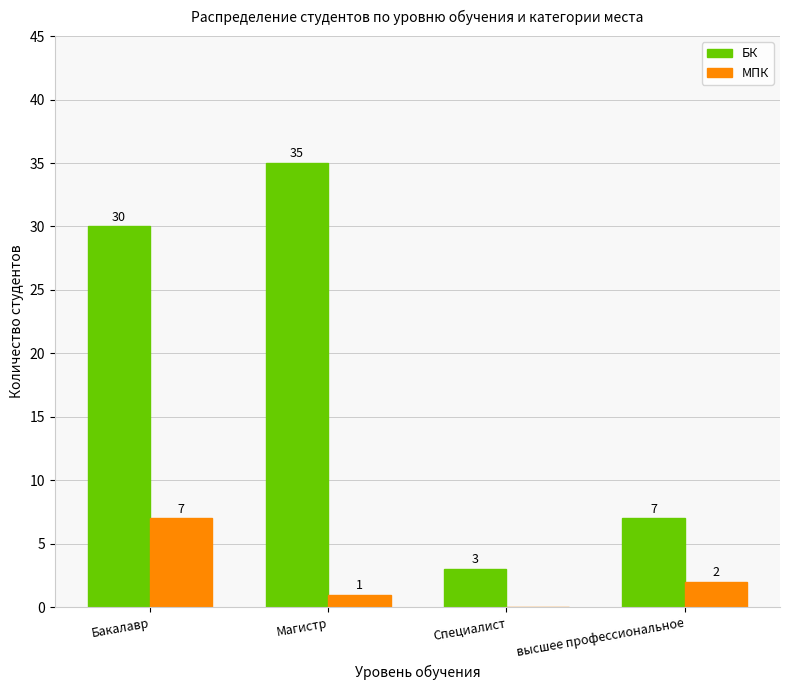

Between Бакалавр and Специалист, which series saw the biggest shift?

БК